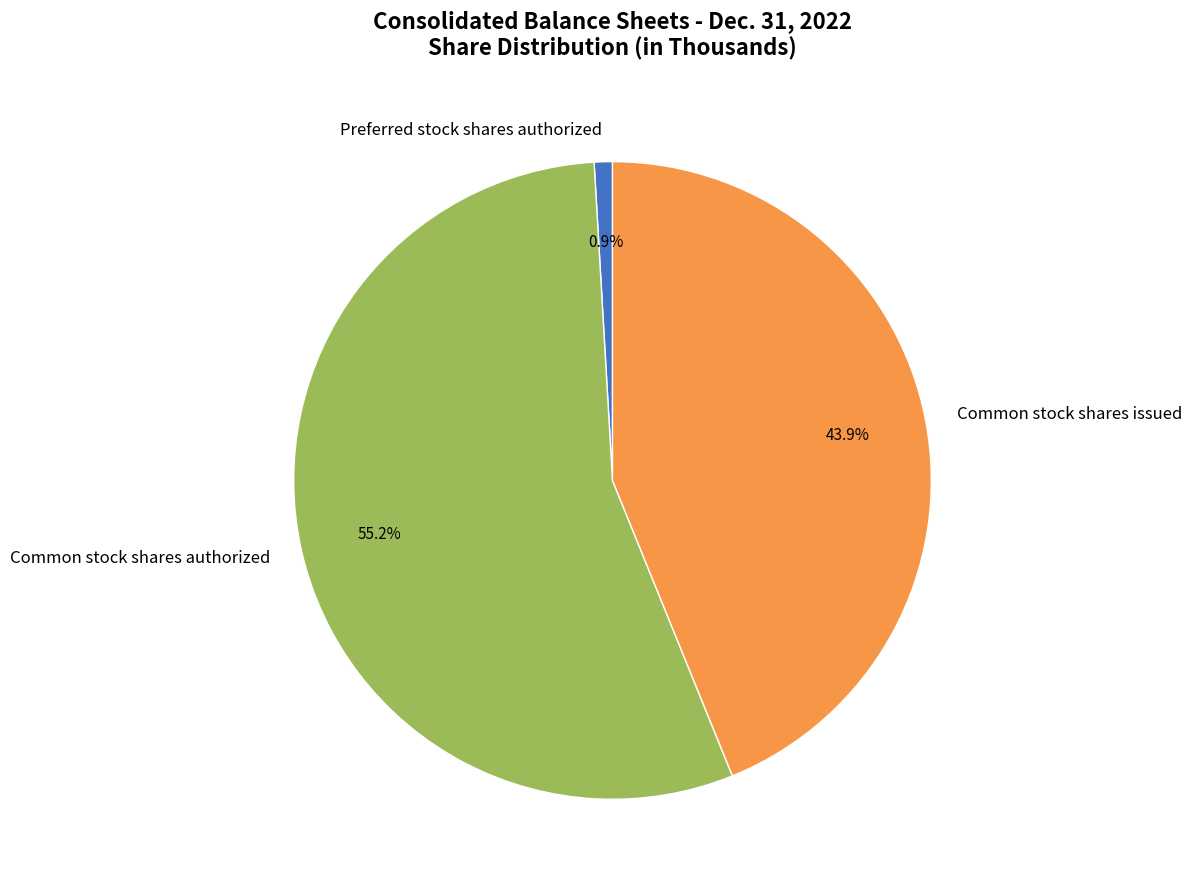

Which has a higher value, Preferred stock shares authorized or Common stock shares issued?

Common stock shares issued